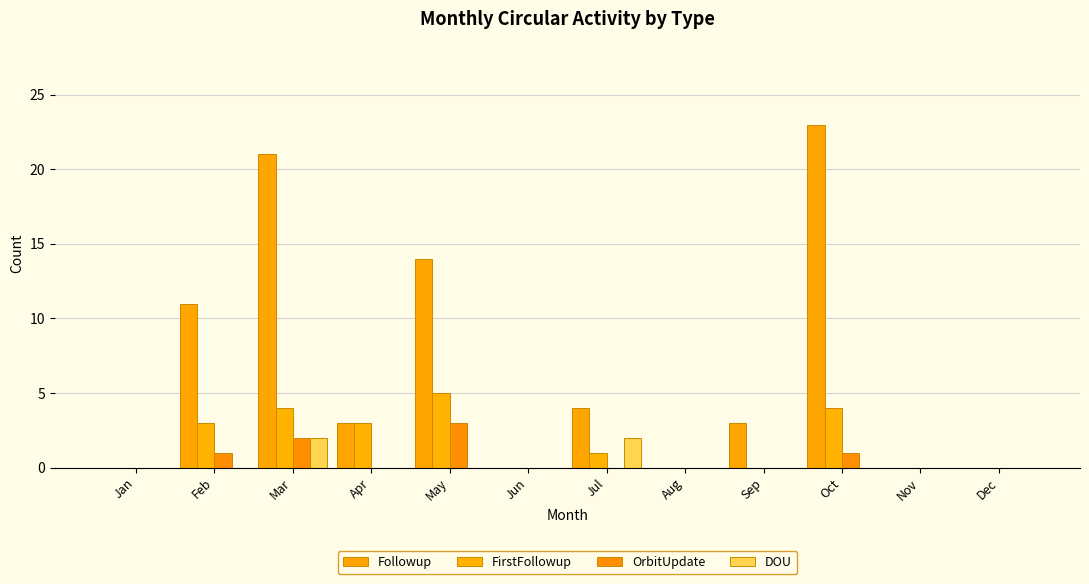

Does the chart contain stacked bars?

No